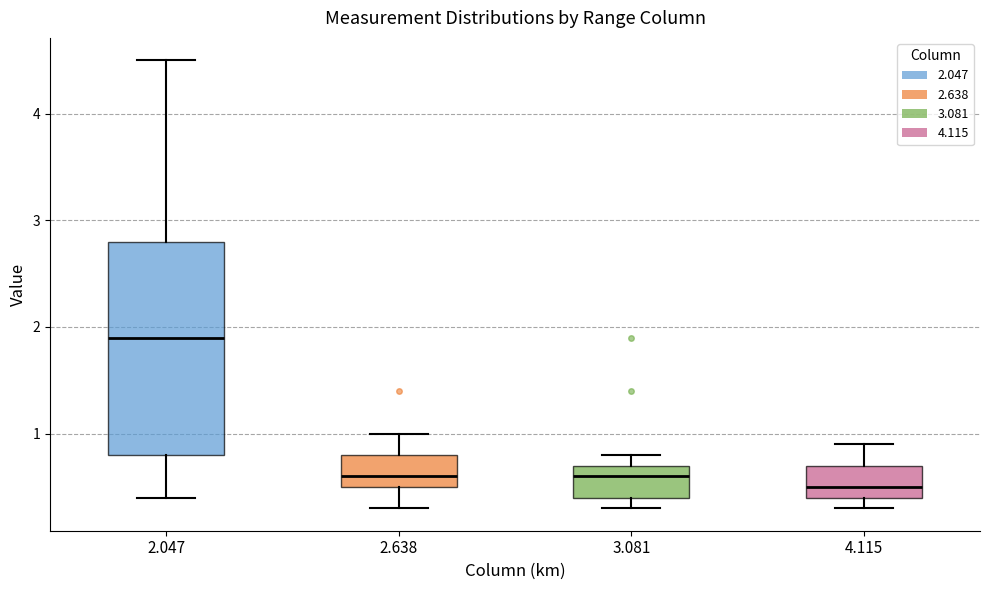

Which box has the highest median line?

2.047